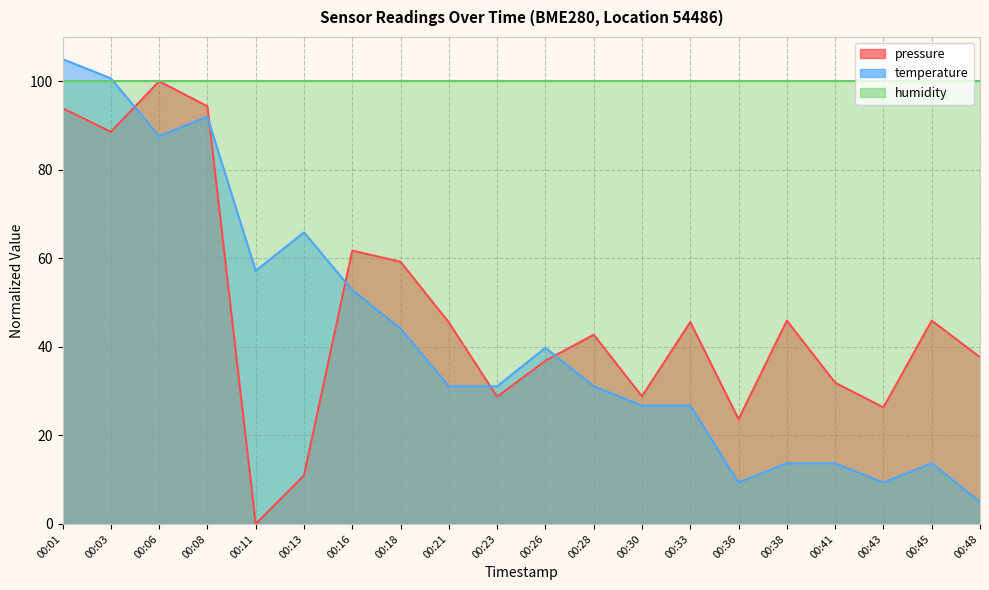

What is the highest value of the temperature series?

105.0